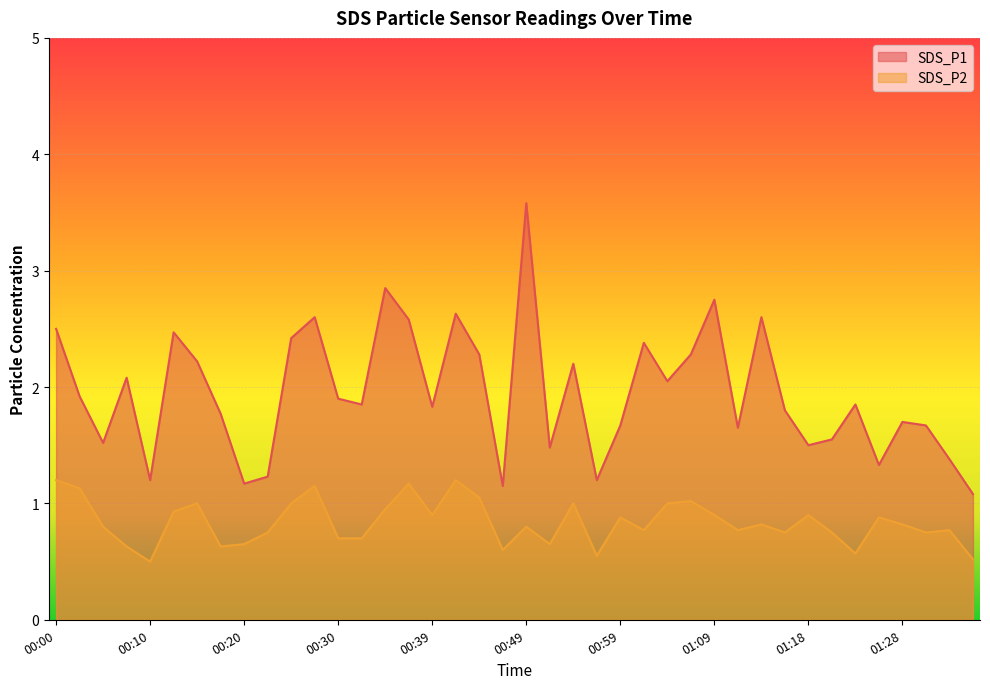

At how many categories does at least one series exceed 3?

1